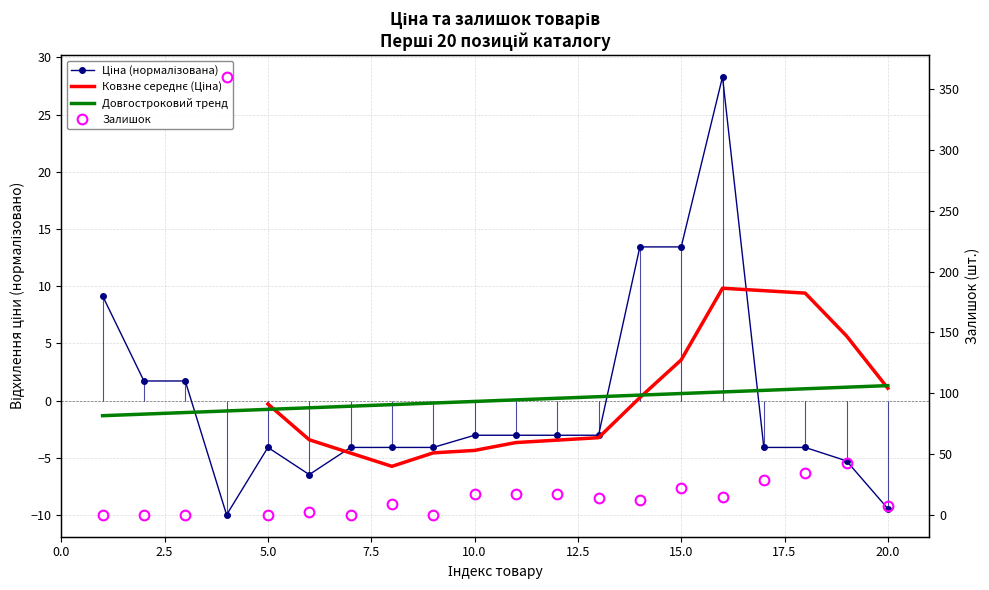

Between which two adjacent categories do Залишок and Ціна first intersect?

3 and 4